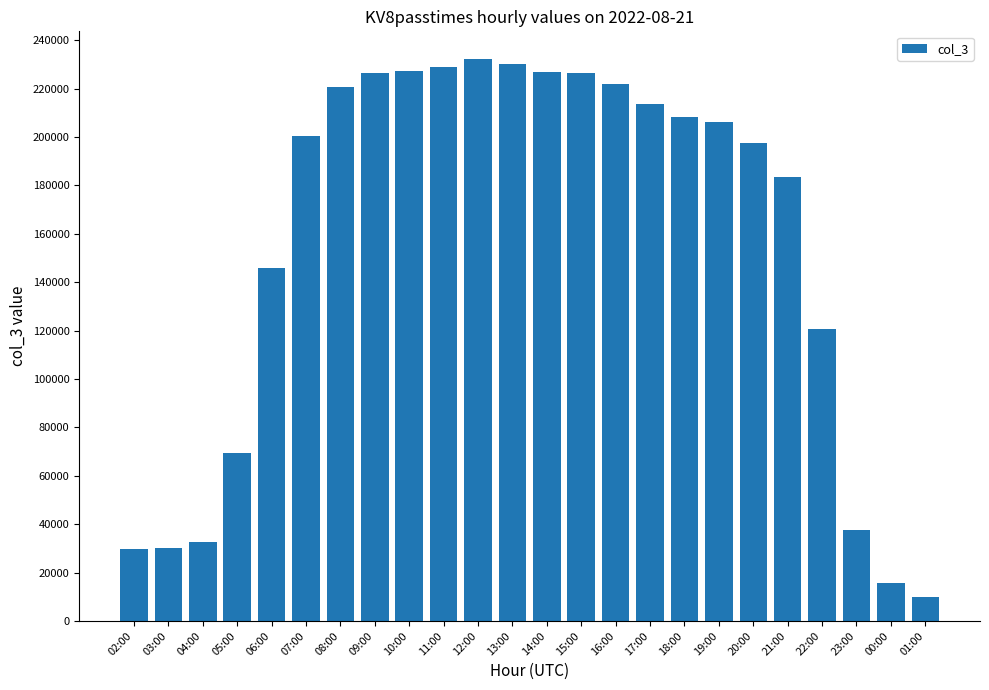

The chart shows a value of 65332 at 23:00. True or false?

False